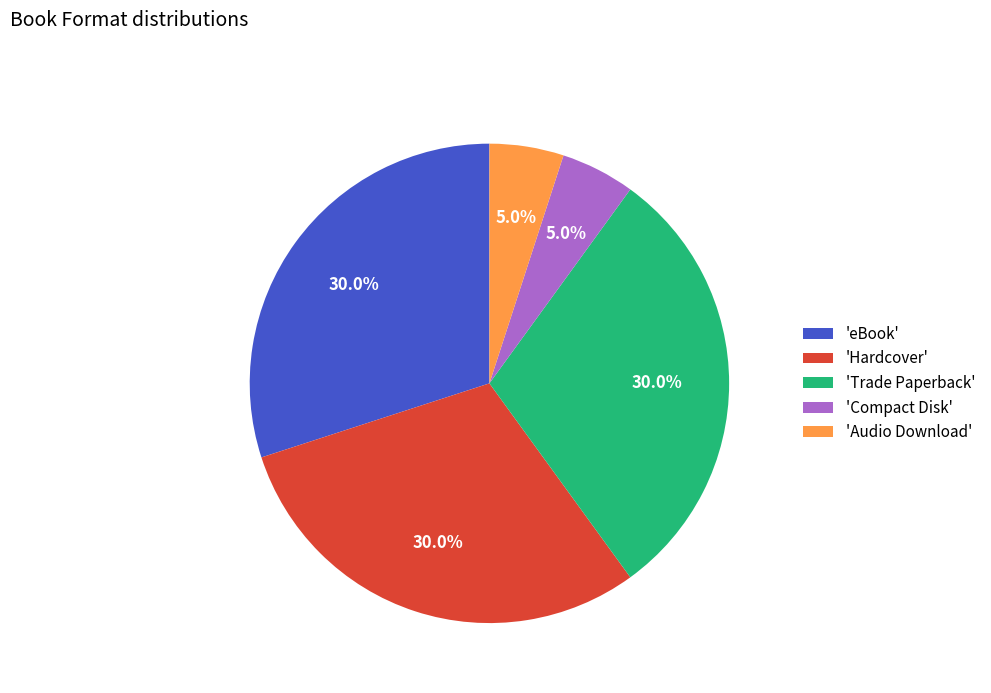

To the nearest percent, what is the average slice percentage?

20%